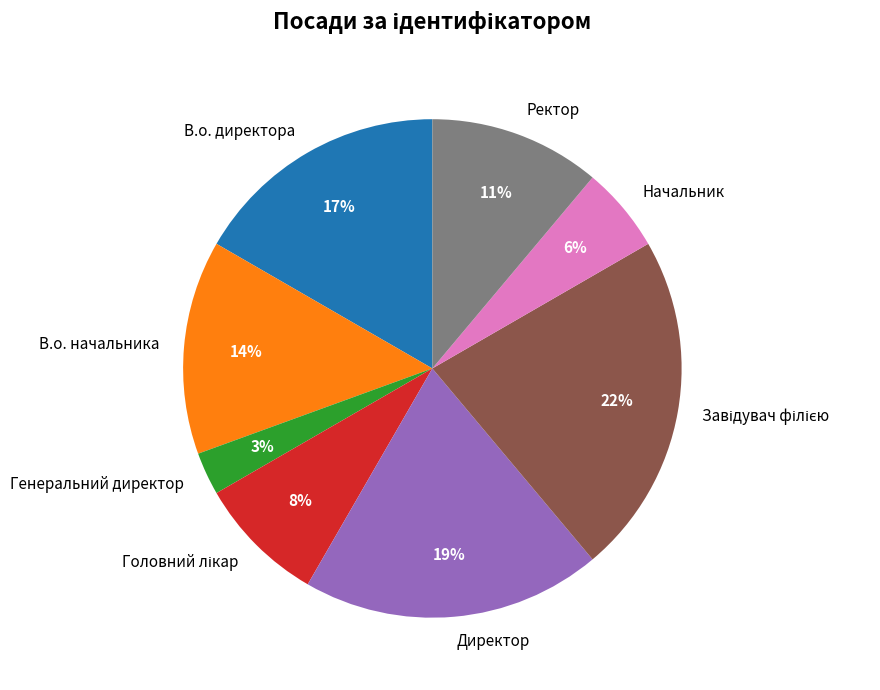

What percentage is the Начальник slice, to the nearest percent?

6%